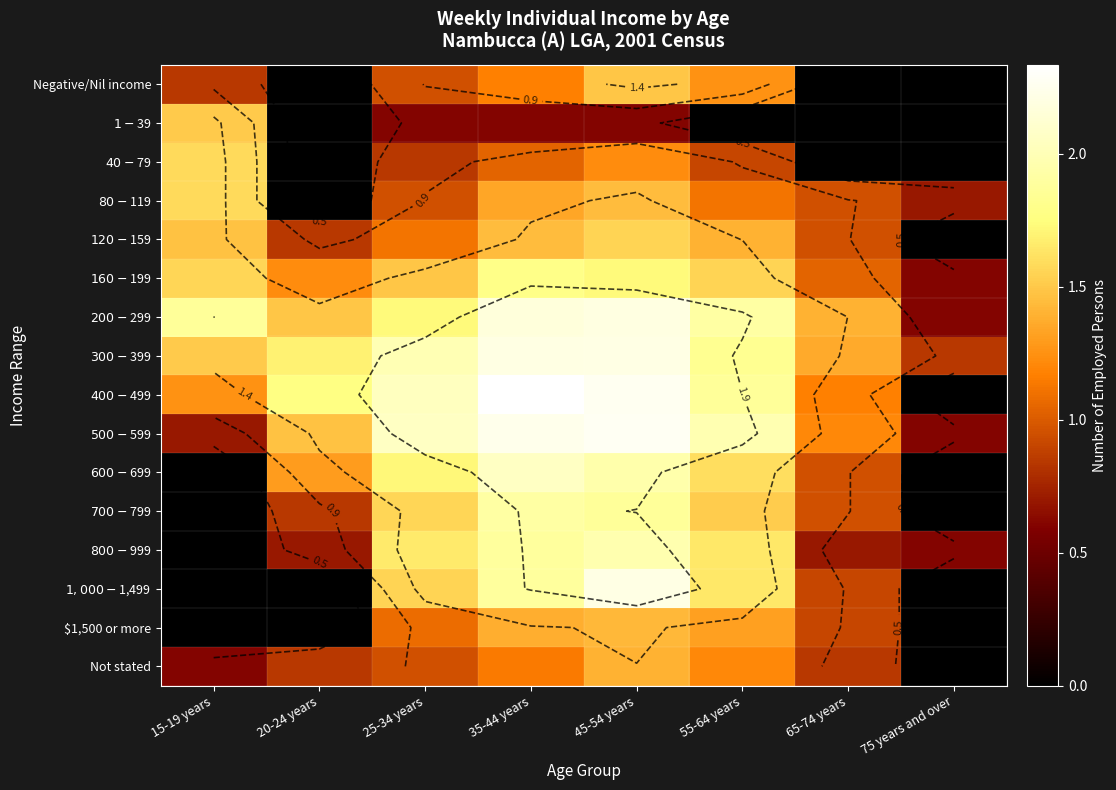

How many distinct data groups are displayed?

16